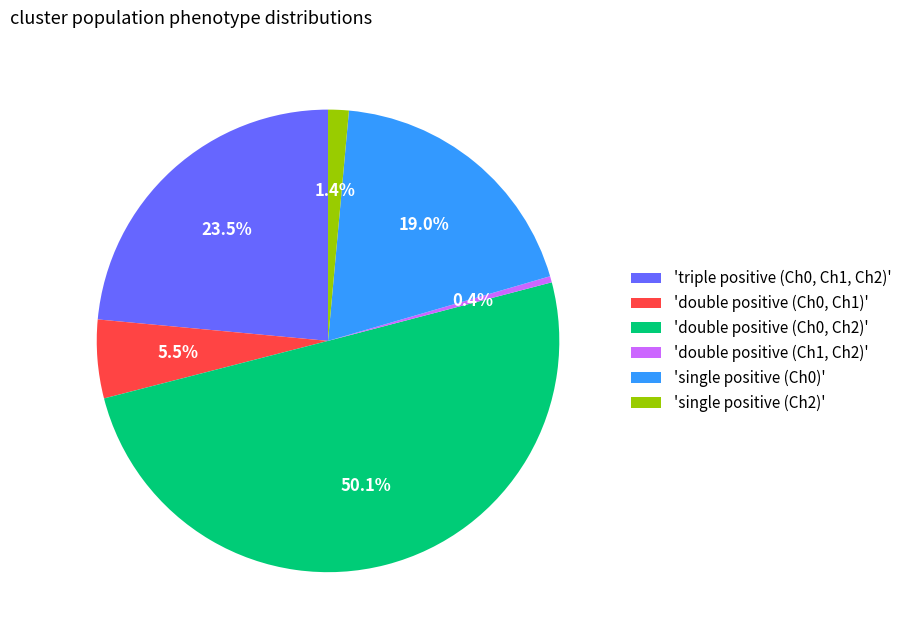

Count the number of slices in the pie.

6